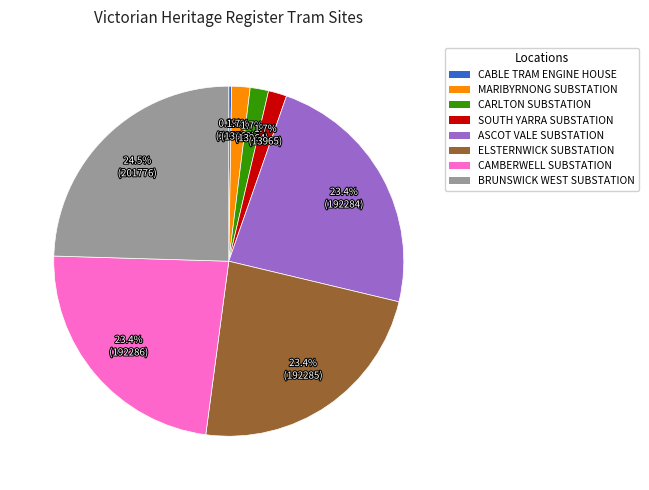

Is there a majority slice in this chart?

No